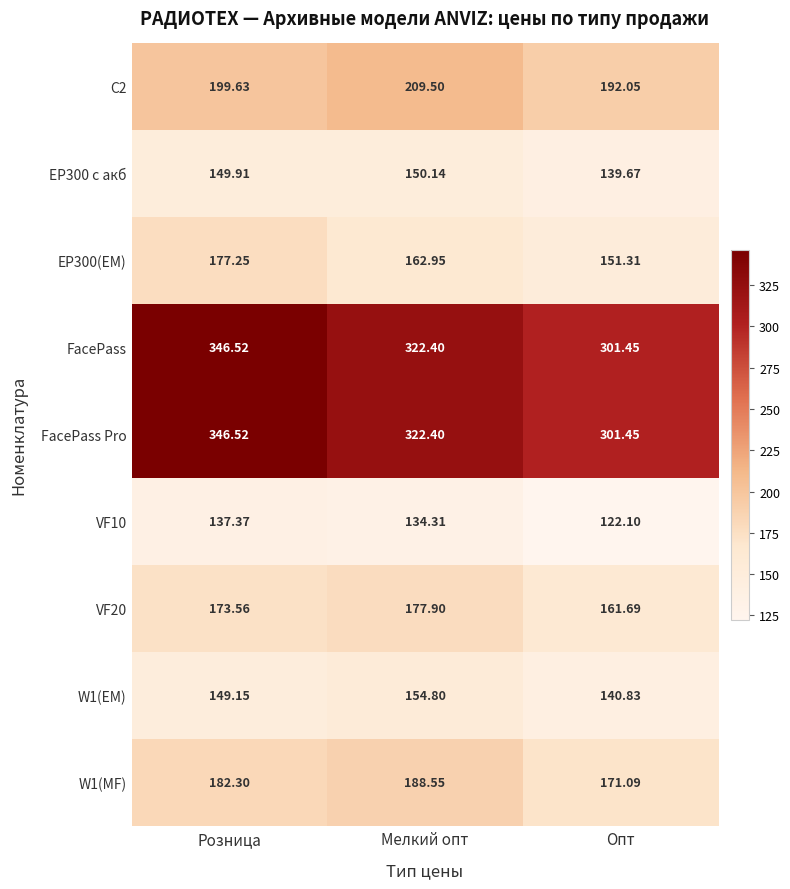

At which category is the sum across all series the highest?

Розница